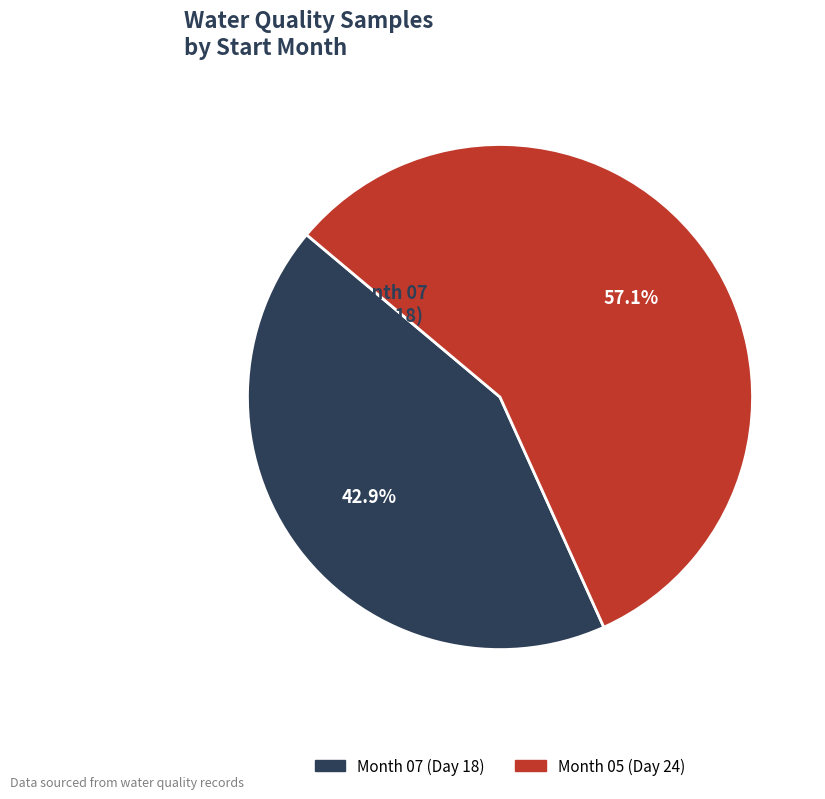

Is there any slice that represents more than half of the pie?

Yes